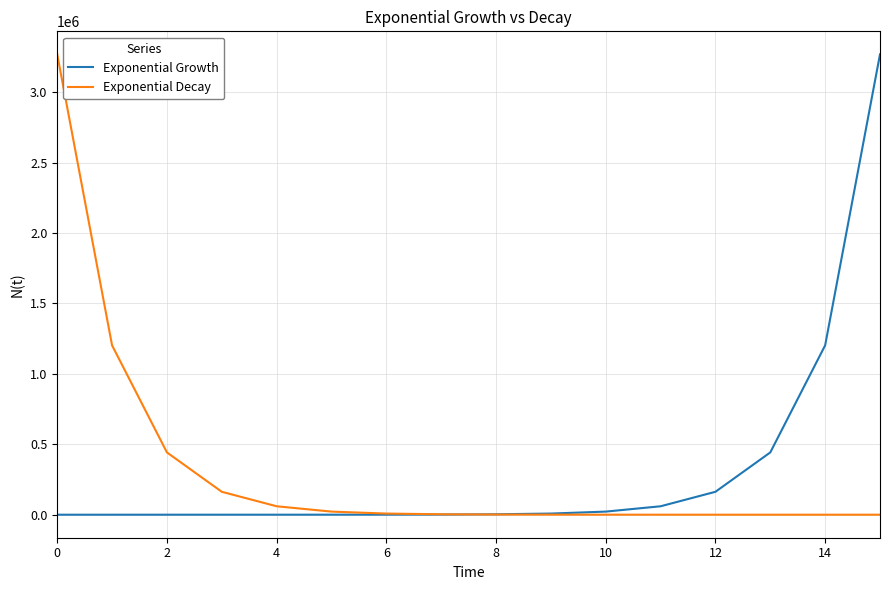

What is the highest value of the Exponential Growth series?

3269017.4